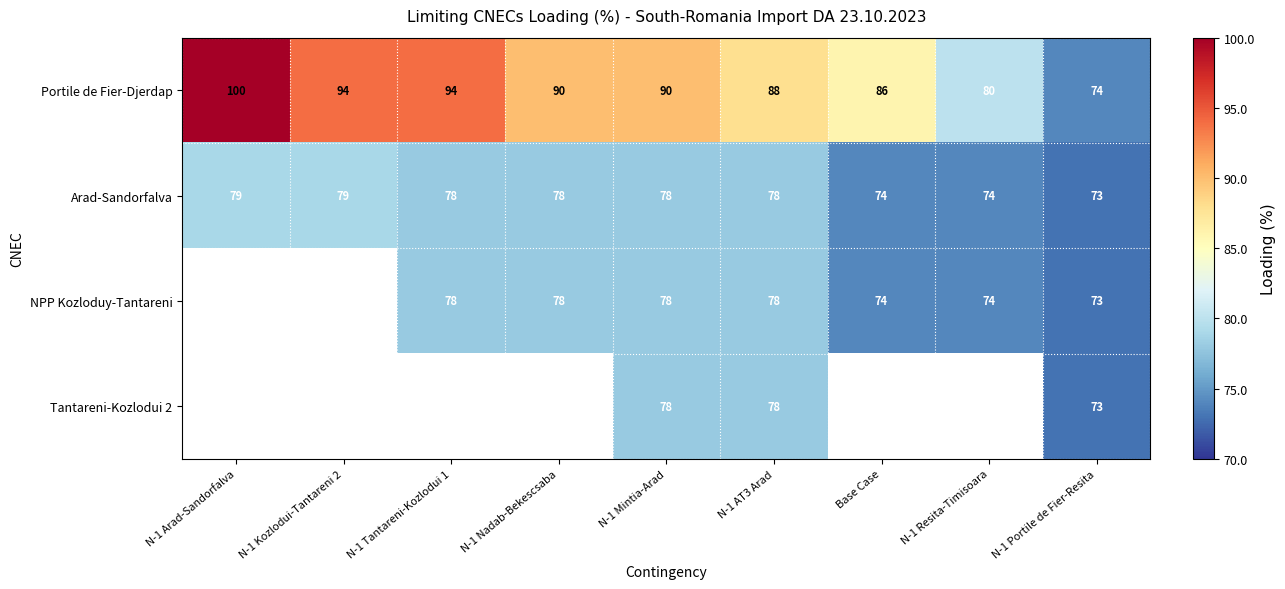

What is the difference between the highest and lowest values at N-1 Arad-Sandorfalva?

21.0